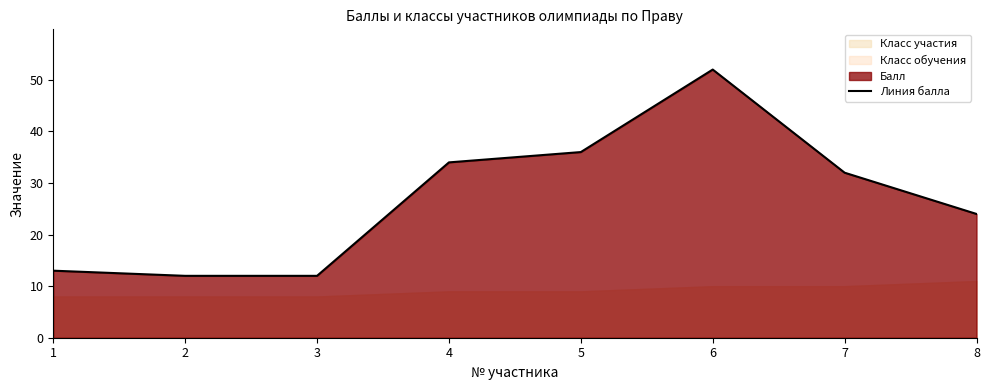

What is the change in value from 7 to 8?

-8